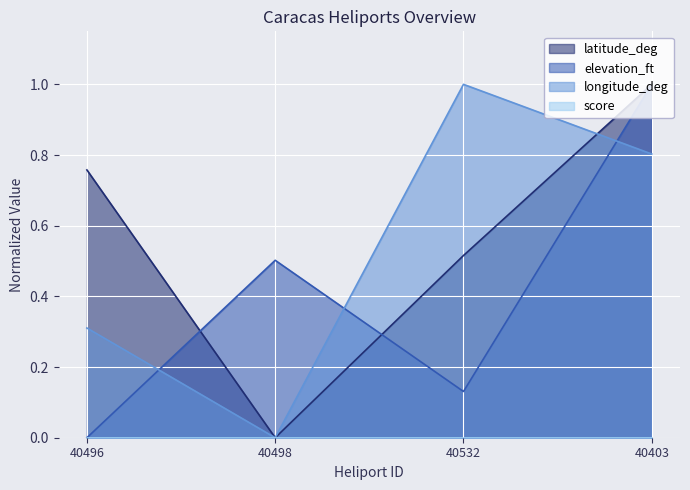

What is the spread (max minus min) of values at 40403?

1.0